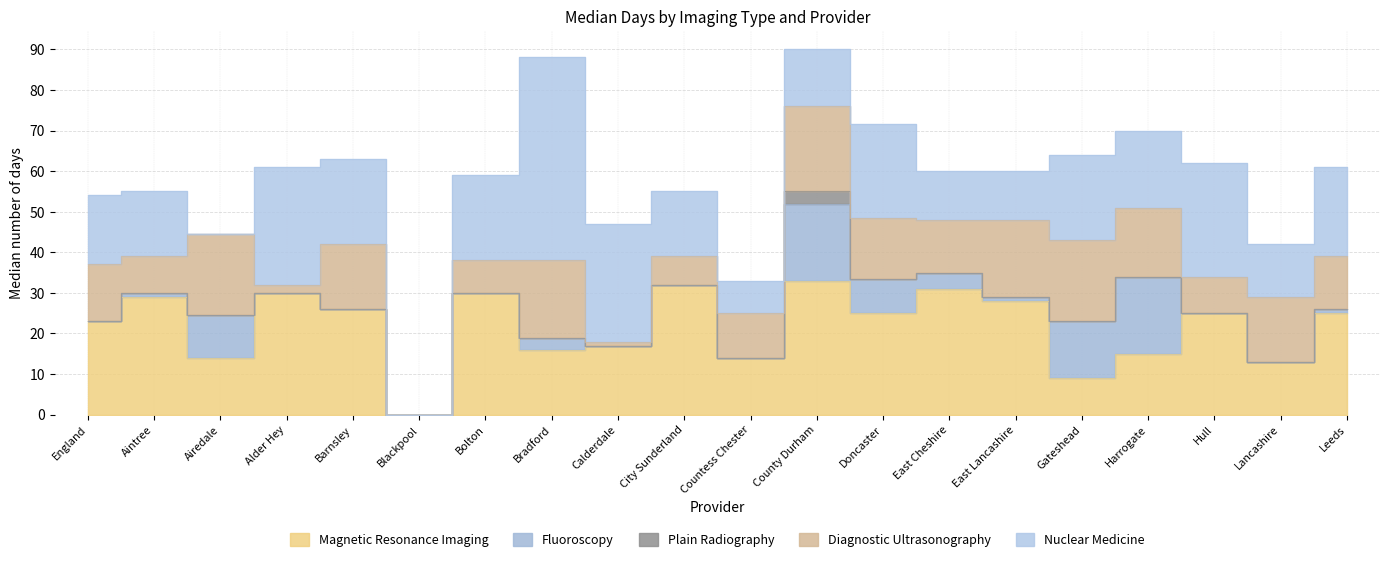

What is the label of the 4th point from the right?

Harrogate